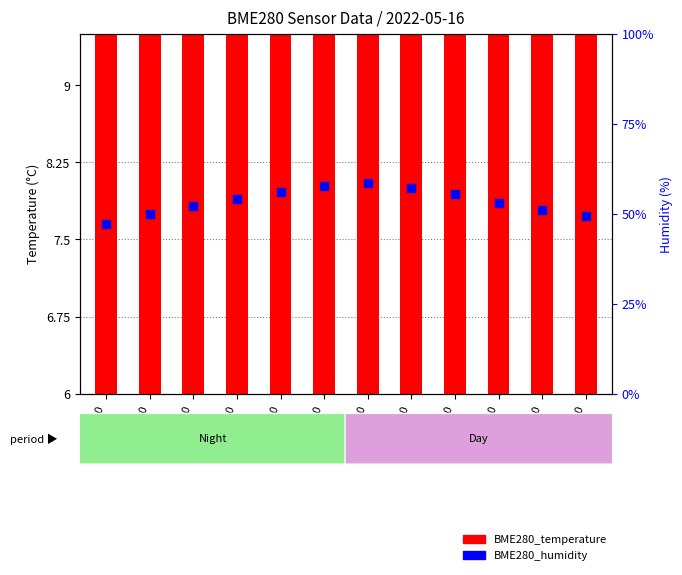

What are all the series names shown in the legend?

BME280_temperature, BME280_humidity